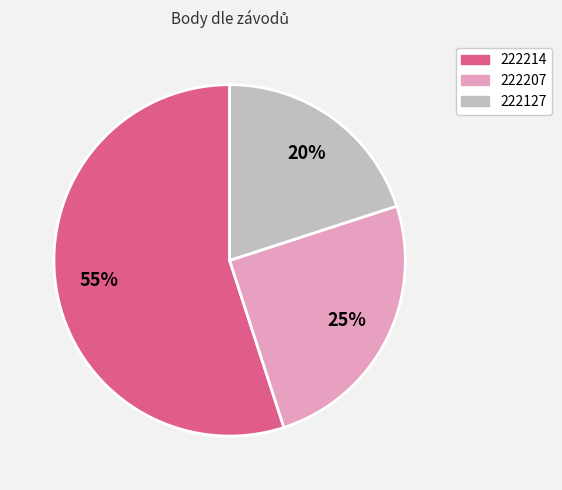

Does 222214 represent more than half of the total?

Yes